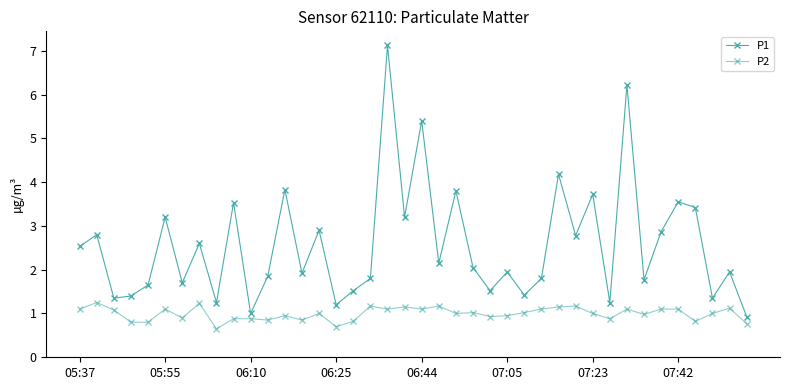

Is this an area chart (filled region under the line)?

No